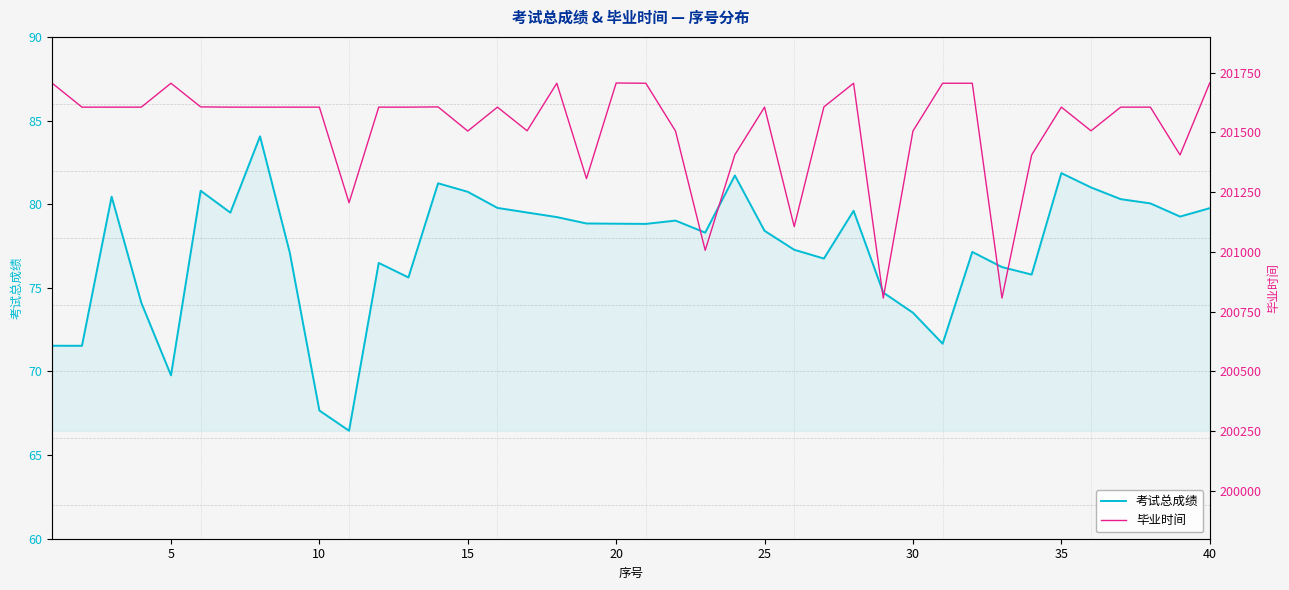

List the series in order of their overall mean, lowest first.

考试总成绩, 毕业时间